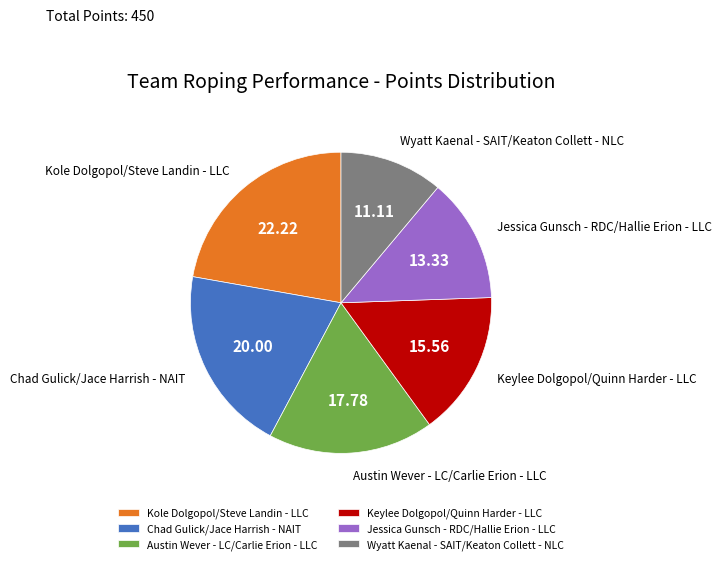

Do Austin Wever - LC/Carlie Erion - LLC and Keylee Dolgopol/Quinn Harder - LLC together represent more than half of the pie?

No